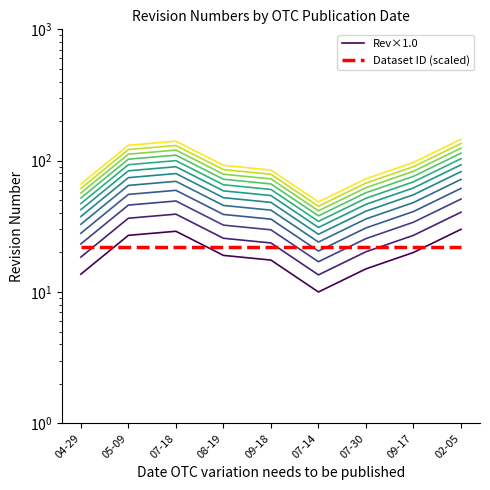

Reading left to right, what are all the values shown in this chart?

Rev×1.0: 04-29=13.7	05-09=27.0	07-18=29.0	08-19=19.0	09-18=17.5	07-14=10.0	07-30=15.0	09-17=20.0	02-05=30.0
Dataset ID (scaled): 04-29=21.8	05-09=21.8	07-18=21.8	08-19=21.8	09-18=21.8	07-14=21.8	07-30=21.8	09-17=21.8	02-05=21.8